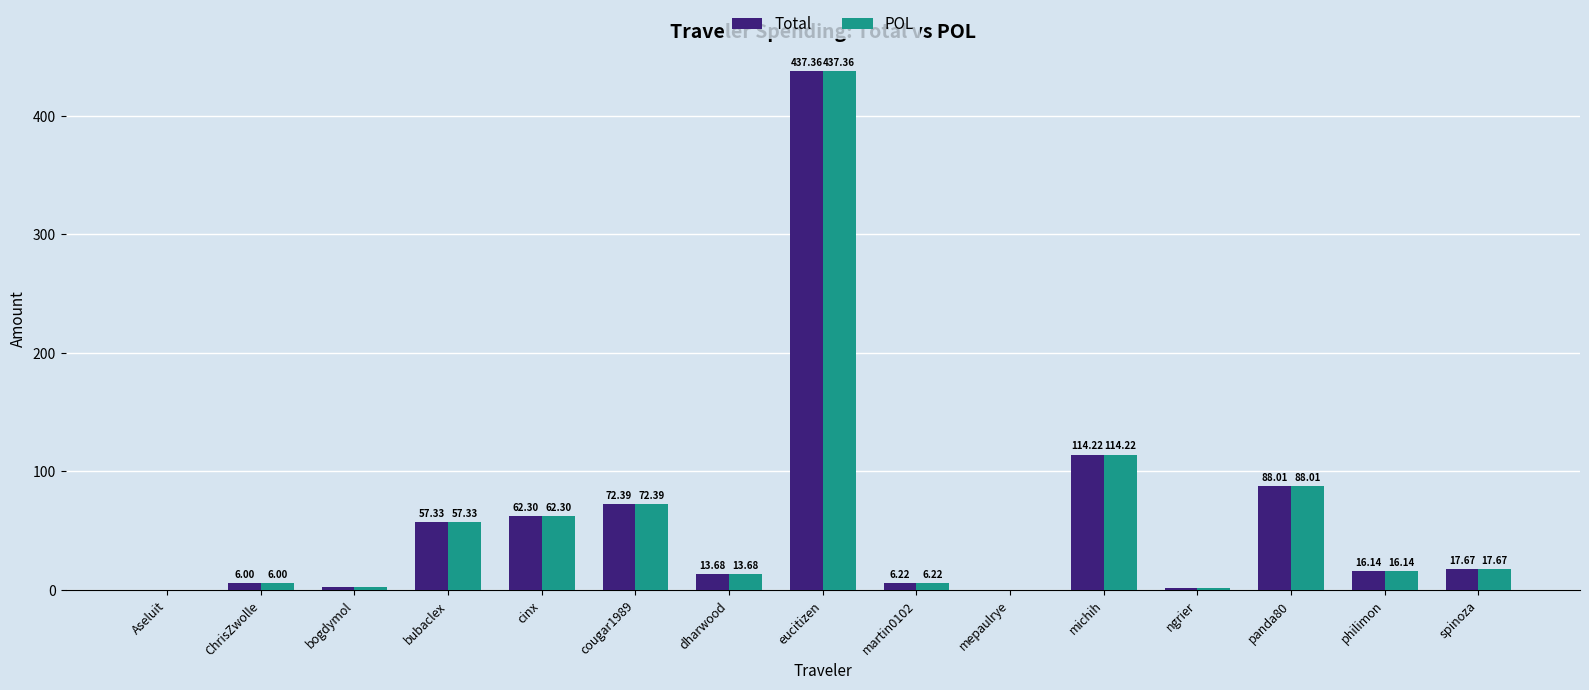

At which label does POL reach its peak?

eucitizen